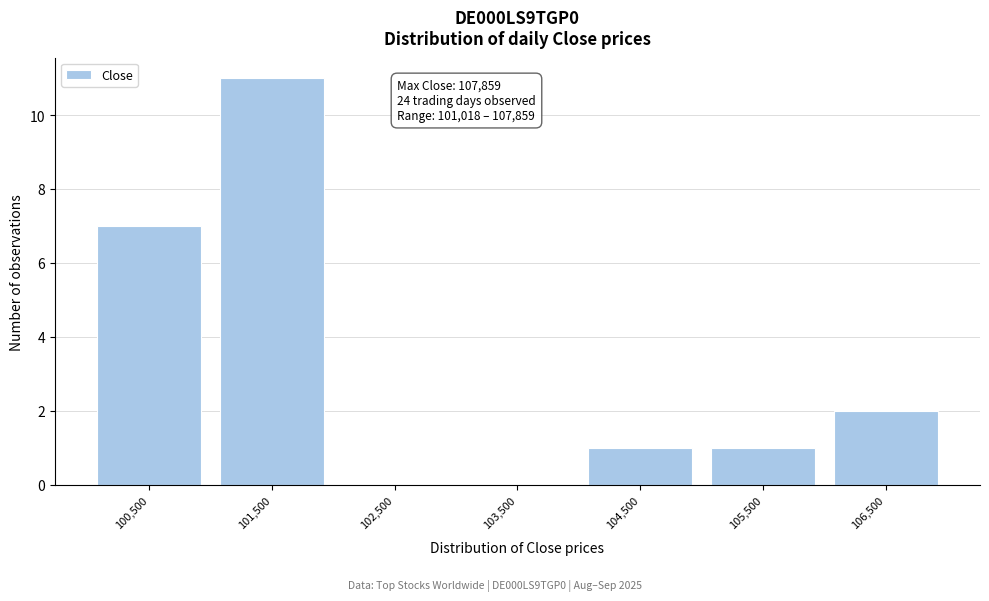

Reading right to left, what are all the values shown in this chart?

106,500=2	105,500=1	104,500=1	103,500=0	102,500=0	101,500=11	100,500=7